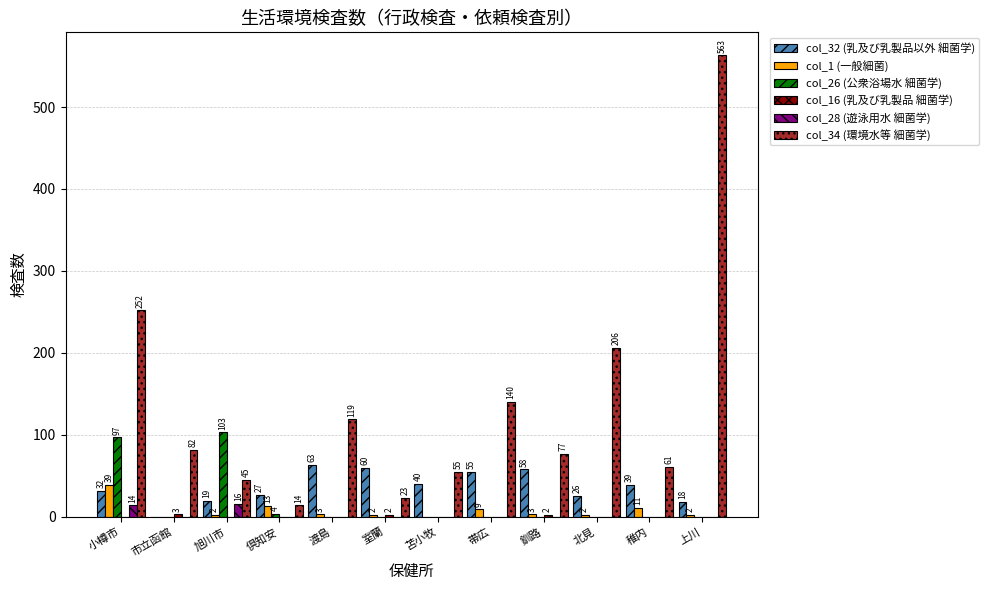

What is the greatest value displayed?

563